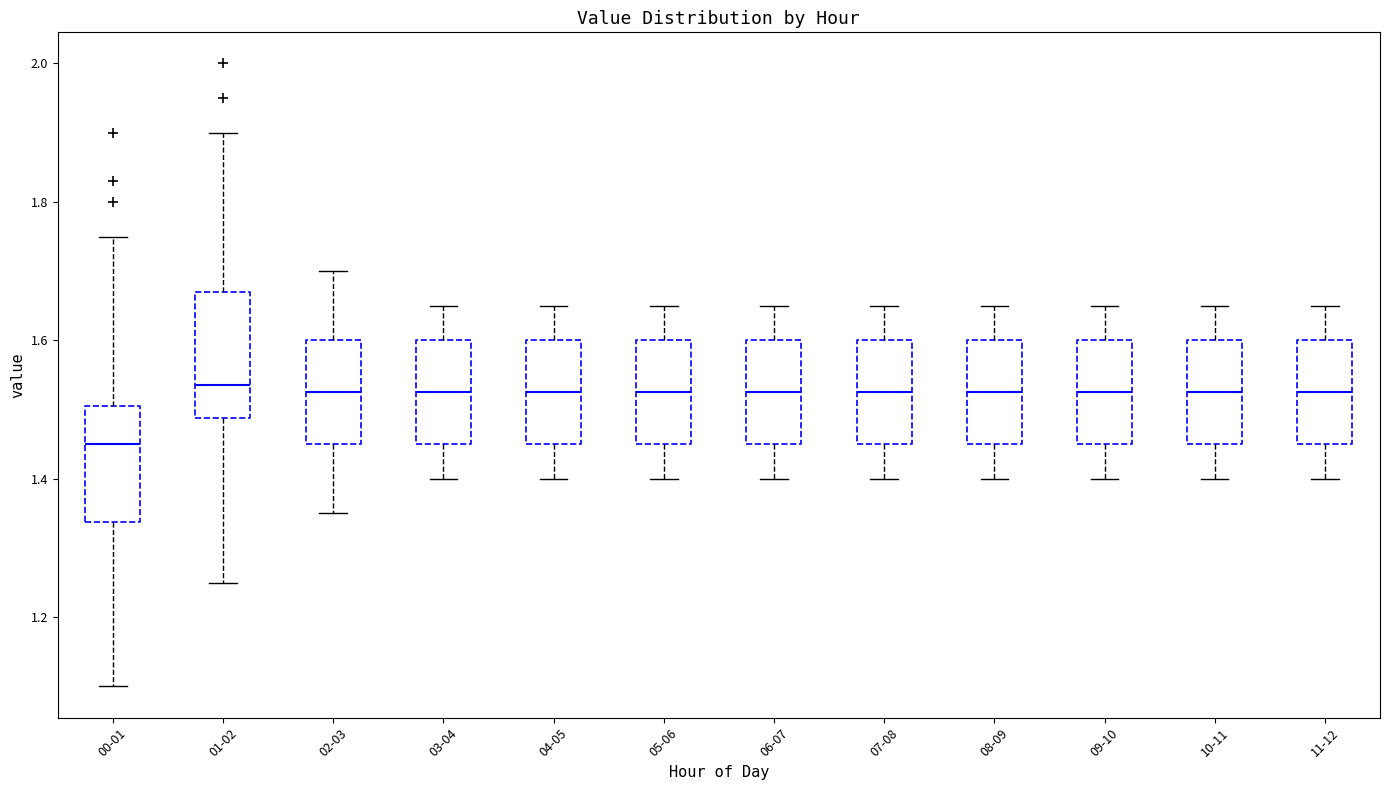

Reading left to right, transcribe this box plot: for each box, give where its median line is, the range the box spans, and where its two whiskers end, as read against the y-axis. The values are not printed on the chart, so give them approximately, as read against the axis.

00-01: median 1.46, box 1.34 to 1.50, whiskers 1.10 to 1.76
01-02: median 1.54, box 1.48 to 1.68, whiskers 1.26 to 1.90
02-03: median 1.52, box 1.46 to 1.60, whiskers 1.36 to 1.70
03-04: median 1.52, box 1.46 to 1.60, whiskers 1.40 to 1.66
04-05: median 1.52, box 1.46 to 1.60, whiskers 1.40 to 1.66
05-06: median 1.52, box 1.46 to 1.60, whiskers 1.40 to 1.66
06-07: median 1.52, box 1.46 to 1.60, whiskers 1.40 to 1.66
07-08: median 1.52, box 1.46 to 1.60, whiskers 1.40 to 1.66
08-09: median 1.52, box 1.46 to 1.60, whiskers 1.40 to 1.66
09-10: median 1.52, box 1.46 to 1.60, whiskers 1.40 to 1.66
10-11: median 1.52, box 1.46 to 1.60, whiskers 1.40 to 1.66
11-12: median 1.52, box 1.46 to 1.60, whiskers 1.40 to 1.66